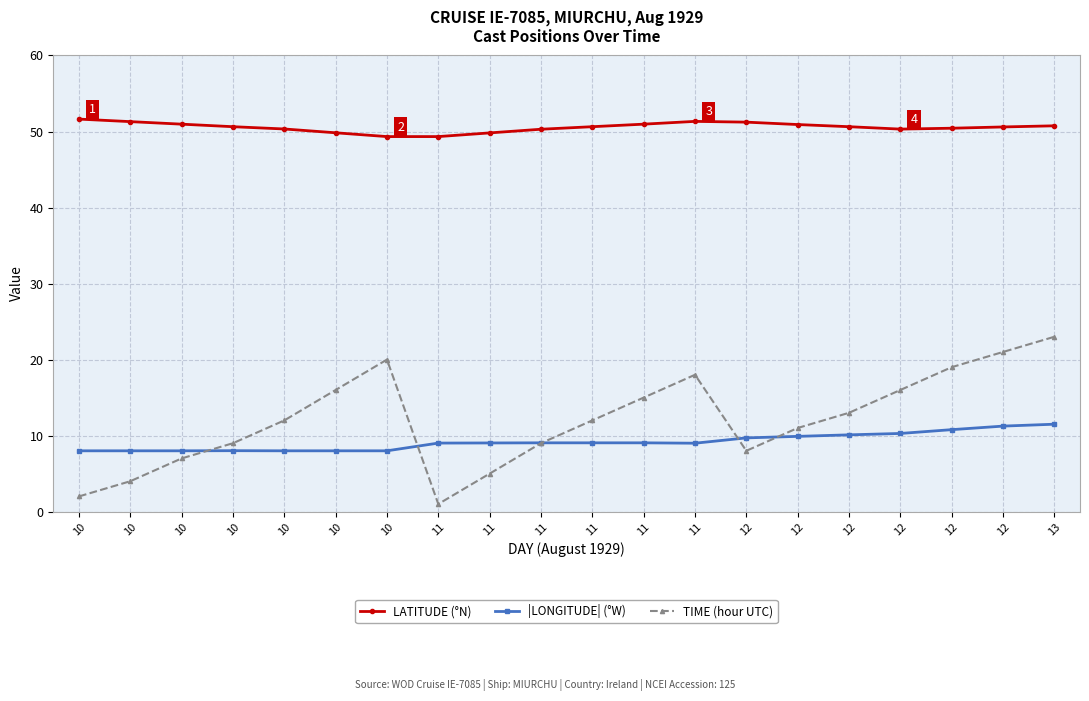

How many series are shown in this chart?

3